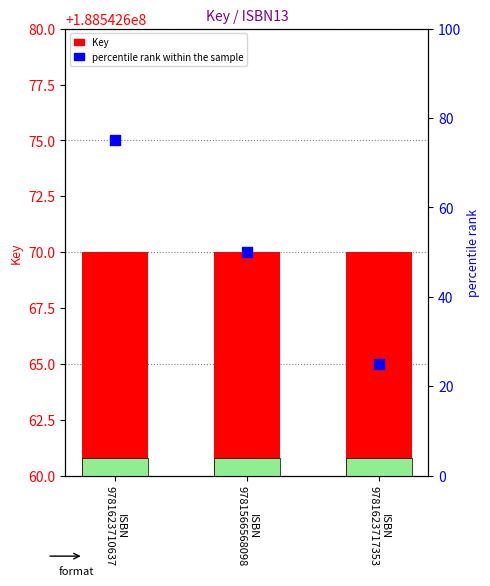

At which category is the sum across all series the highest?

ISBN
9781623710637